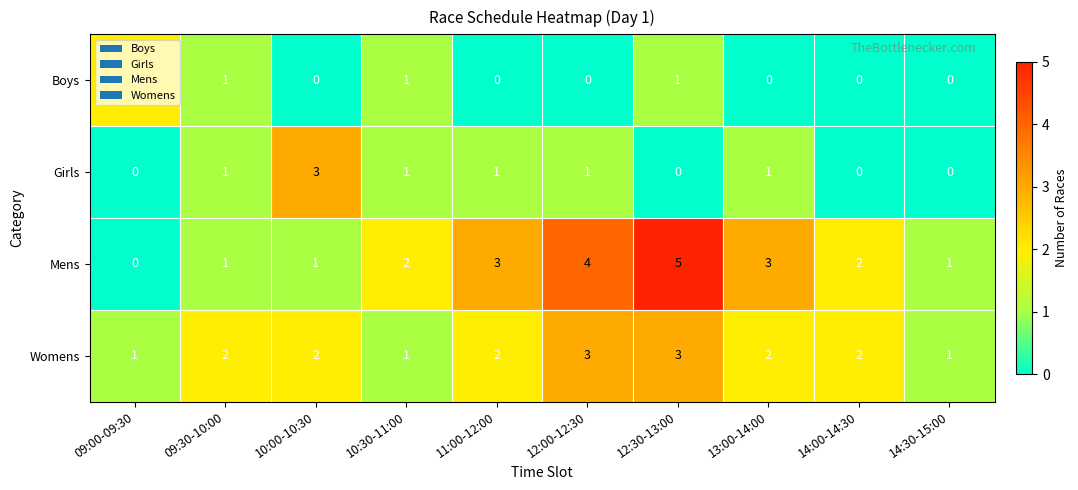

What is the sum of all Womens values?

19